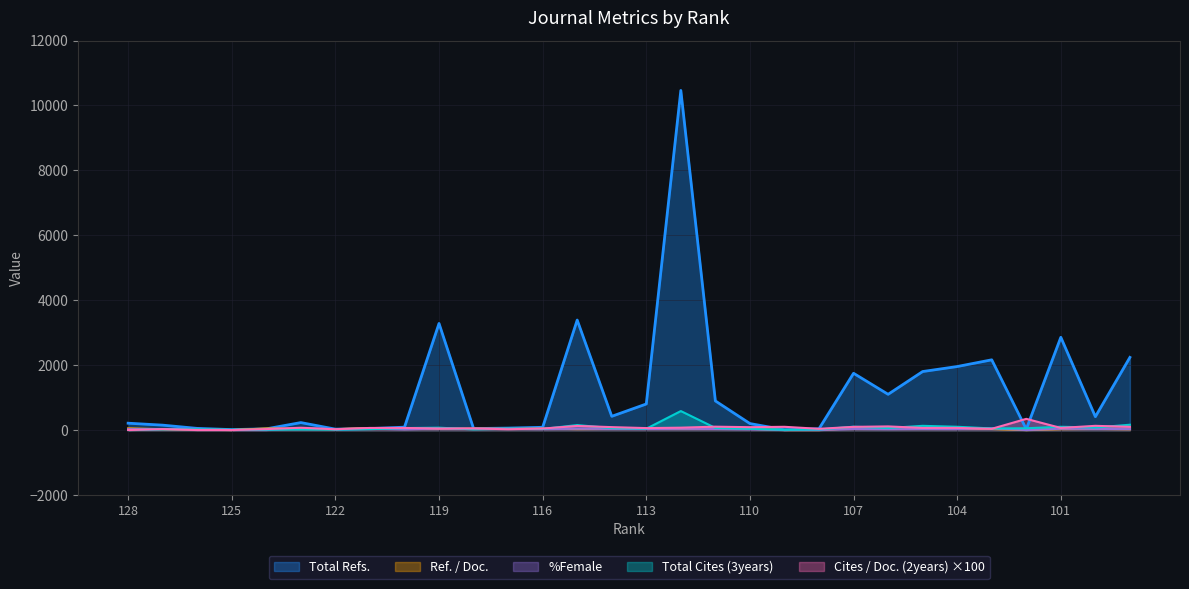

At which label does Total Cites (3years) reach its peak?

112